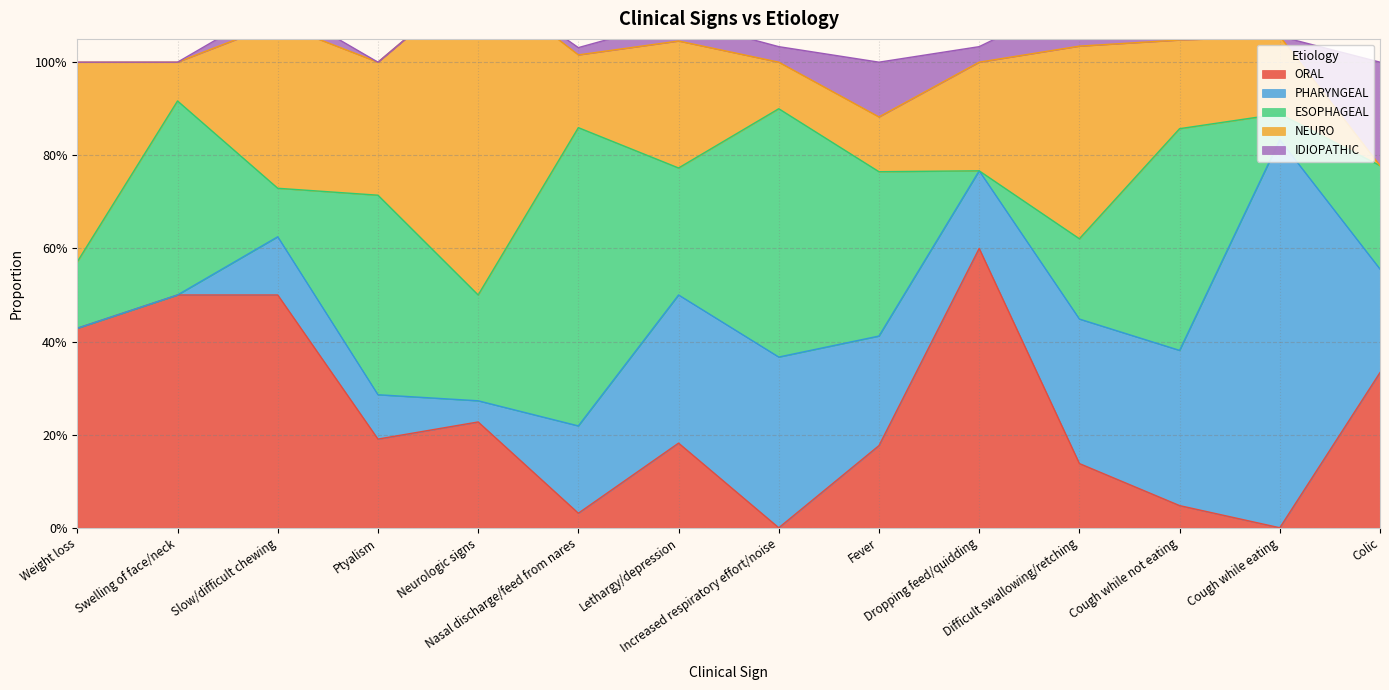

At which label does PHARYNGEAL reach its minimum?

Weight loss